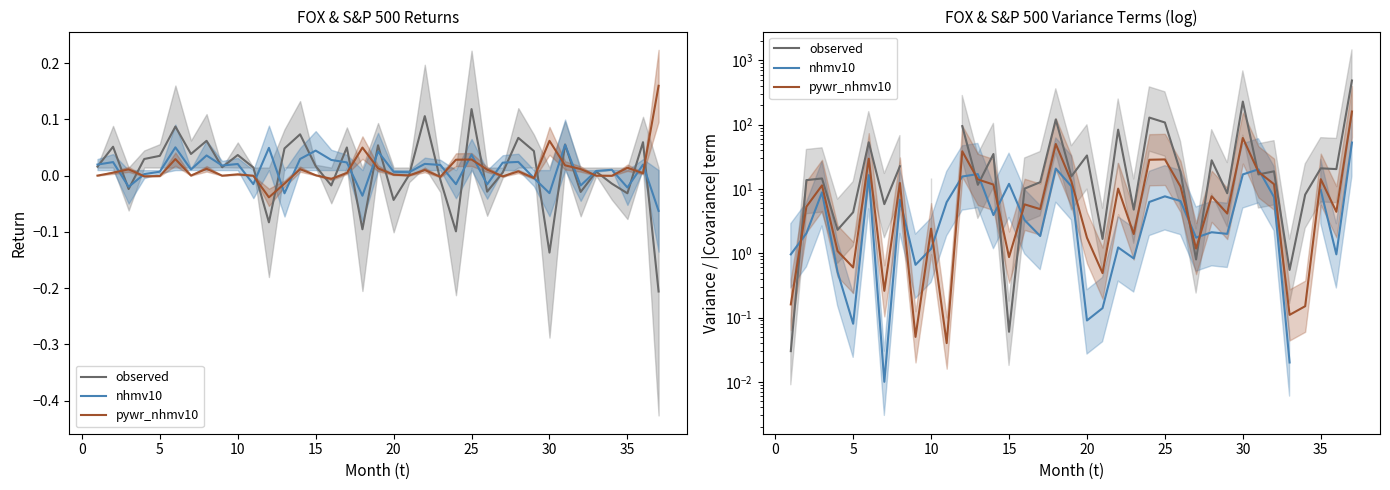

What is the value of the pywr_nhmv10 point at the 37th from the left?

159.8